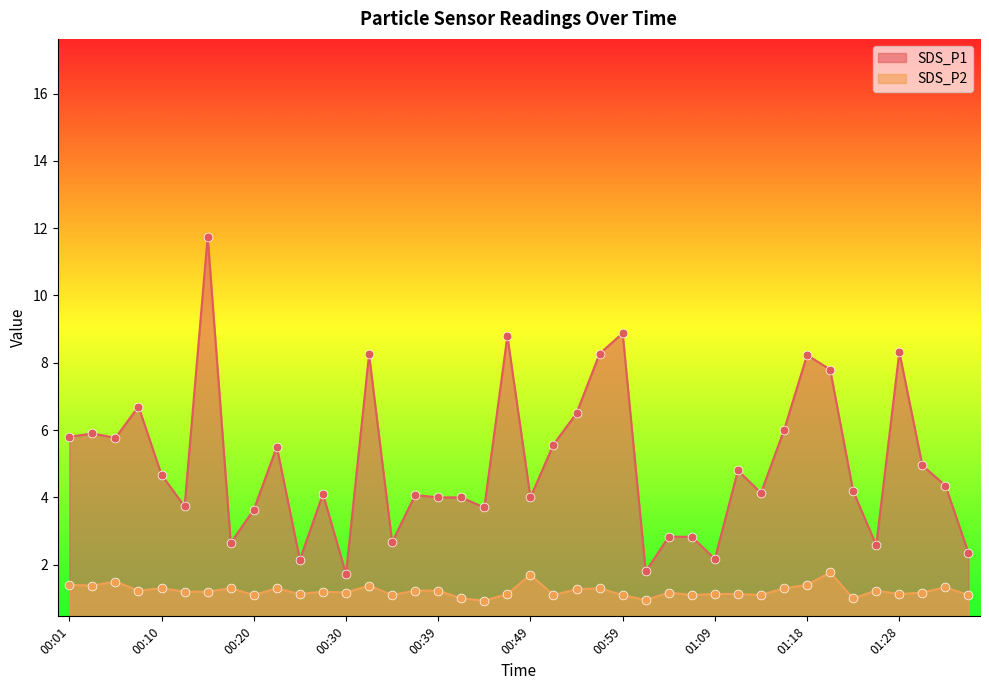

Which series has the largest total across all categories?

SDS_P1